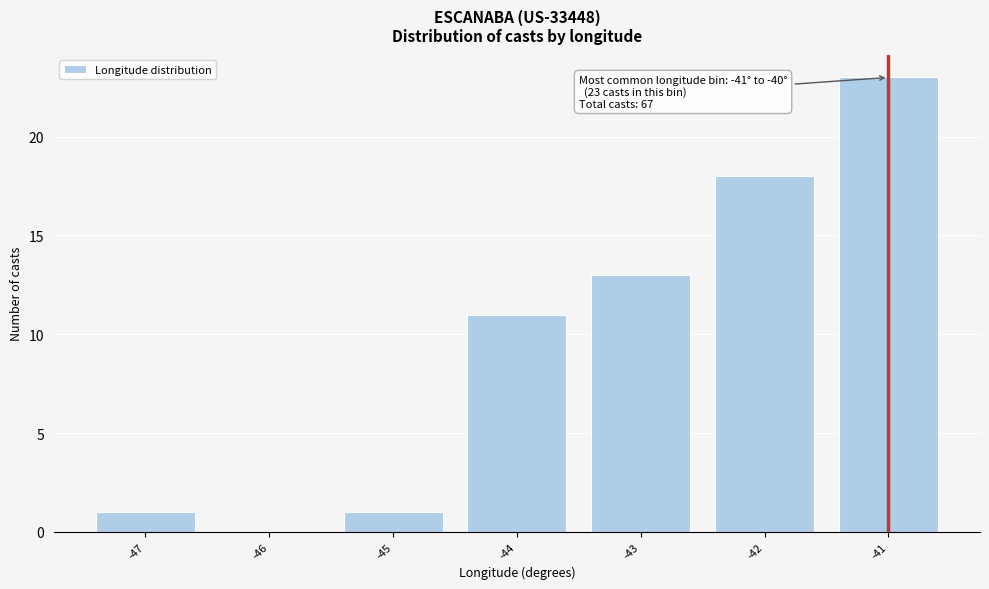

Reading left to right, what are all the values shown in this chart?

-47=1	-46=0	-45=1	-44=11	-43=13	-42=18	-41=23